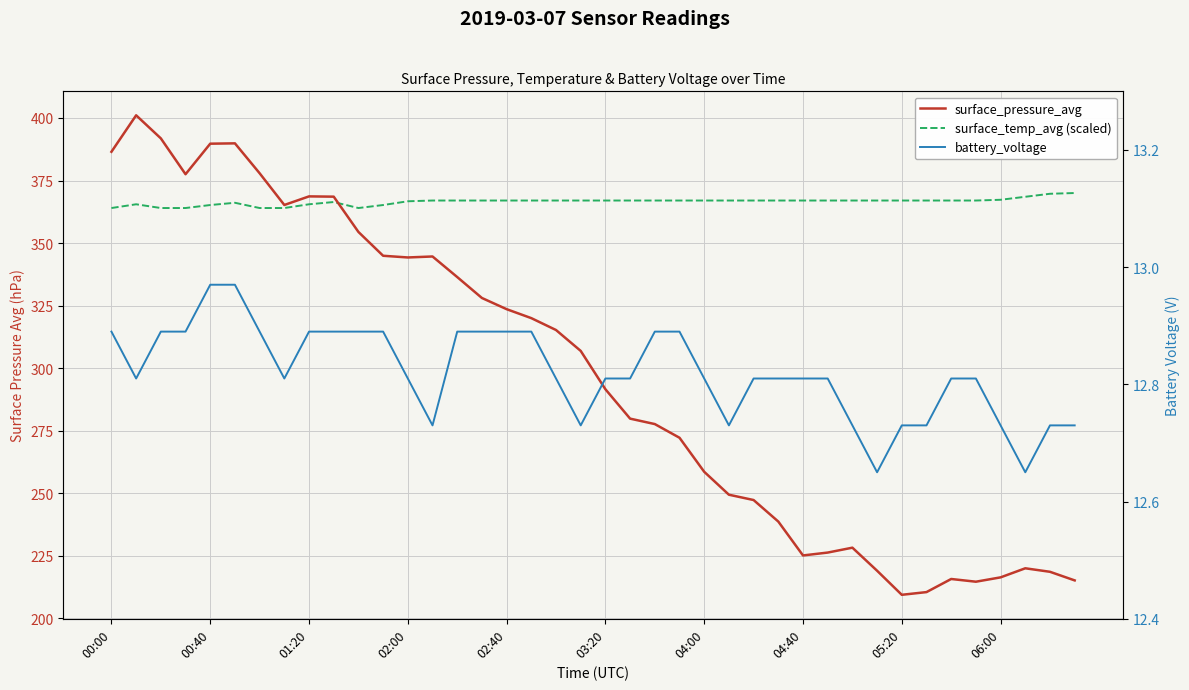

The value of surface_pressure_avg at 04:00 is 408.3. True or false?

False